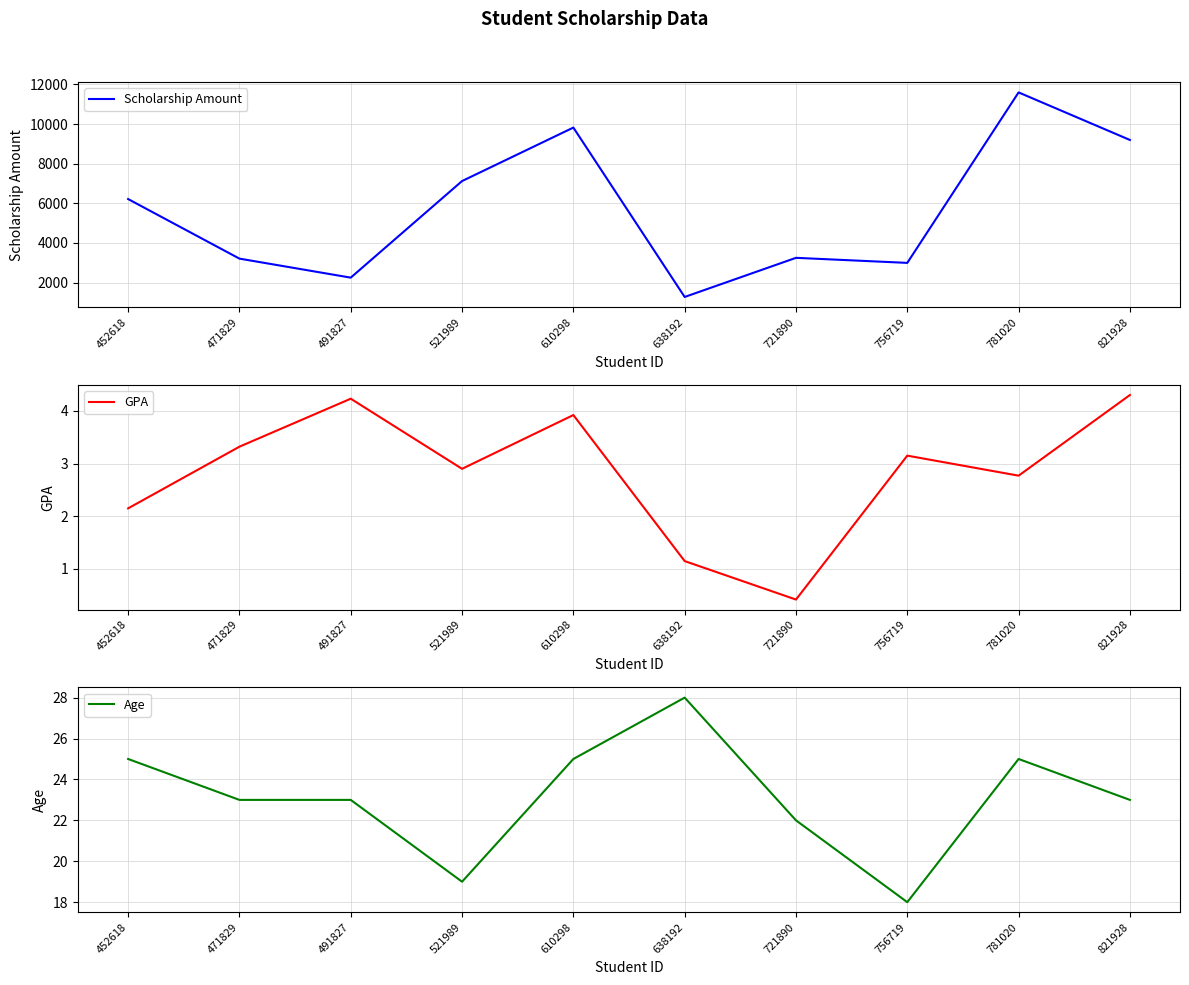

Reading left to right, what are all the values shown in this chart?

Scholarship Amount: 452618=6217.0	471829=3210.0	491827=2250.0	521989=7125.0	610298=9825.0	638192=1275.0	721890=3250.0	756719=2995.0	781020=11600.0	821928=9200.0
GPA: 452618=2.1	471829=3.3	491827=4.2	521989=2.9	610298=3.9	638192=1.1	721890=0.4	756719=3.1	781020=2.8	821928=4.3
Age: 452618=25.0	471829=23.0	491827=23.0	521989=19.0	610298=25.0	638192=28.0	721890=22.0	756719=18.0	781020=25.0	821928=23.0